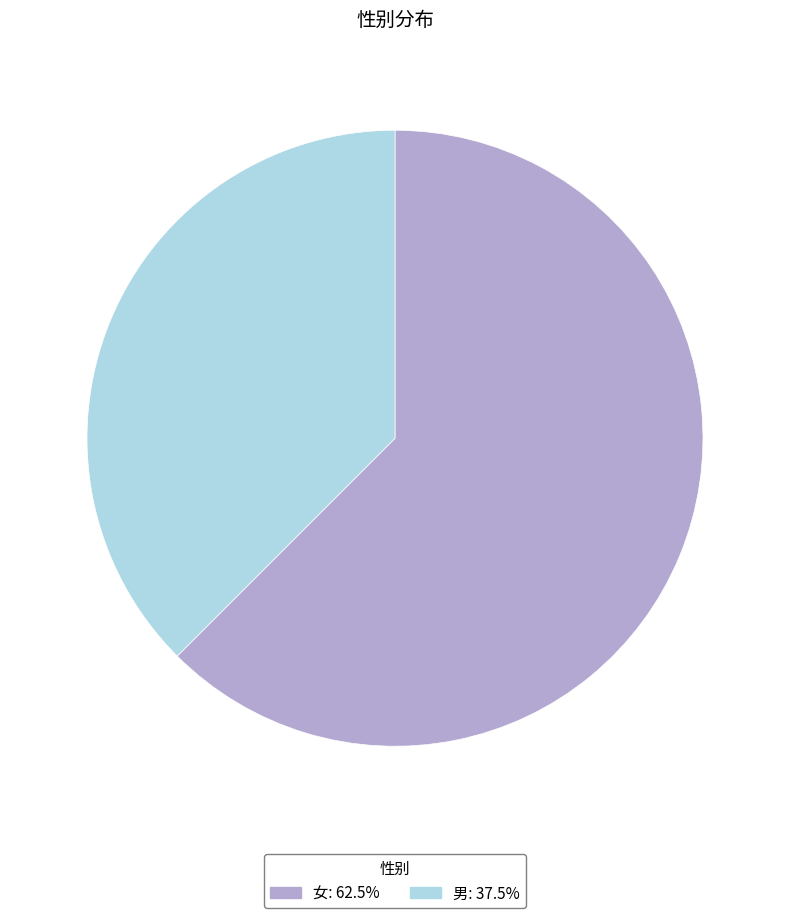

Which slice represents more than half of the pie?

女